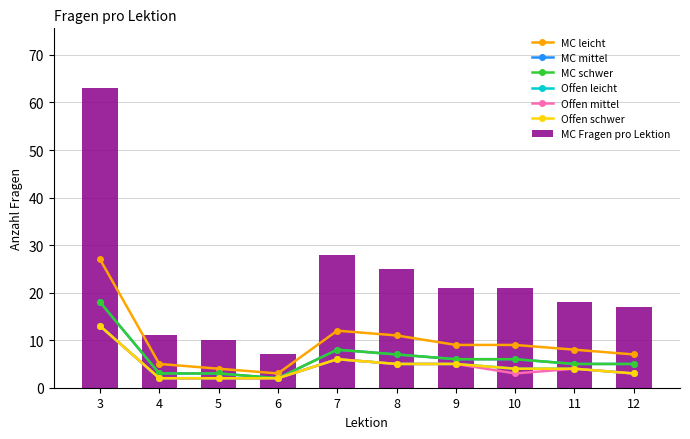

The value of MC mittel at 4 is 4. True or false?

False